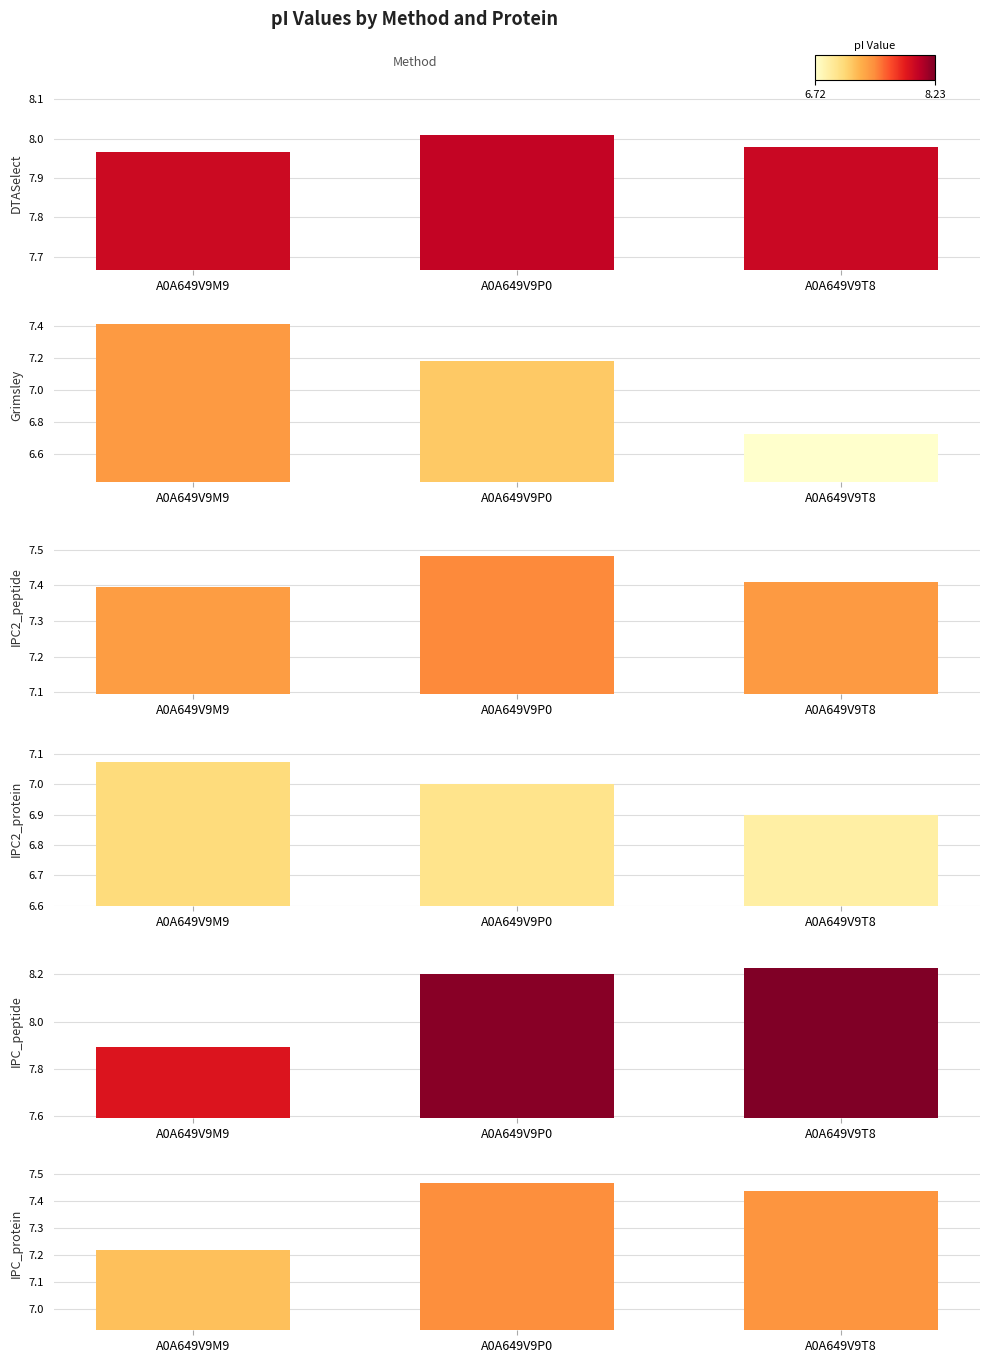

What are all the series names shown in the legend?

DTASelect, Grimsley, IPC2_peptide, IPC2_protein, IPC_peptide, IPC_protein